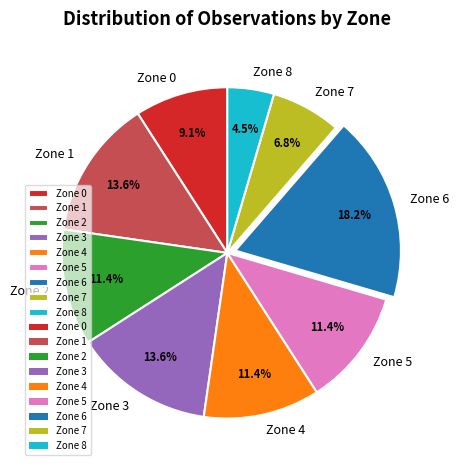

To the nearest percent, what is the combined percentage of Zone 5 and Zone 2?

23%